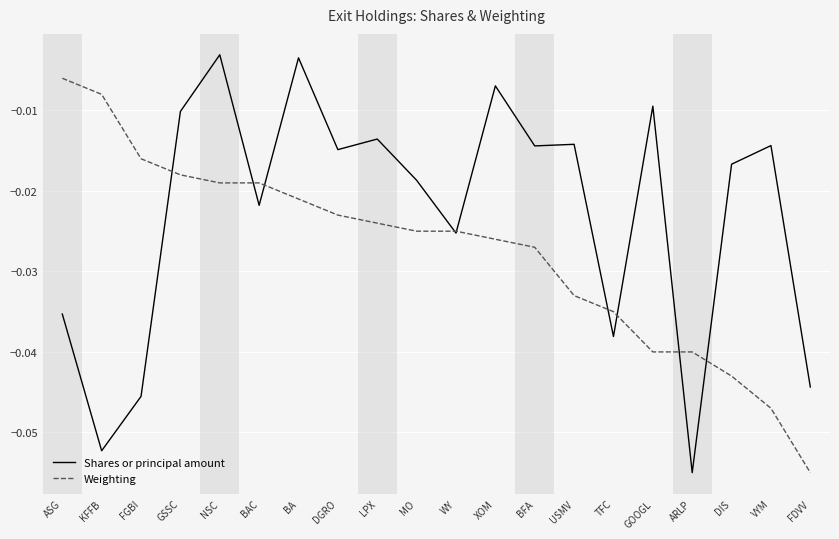

Which series changed the most between GSSC and LPX?

Weighting